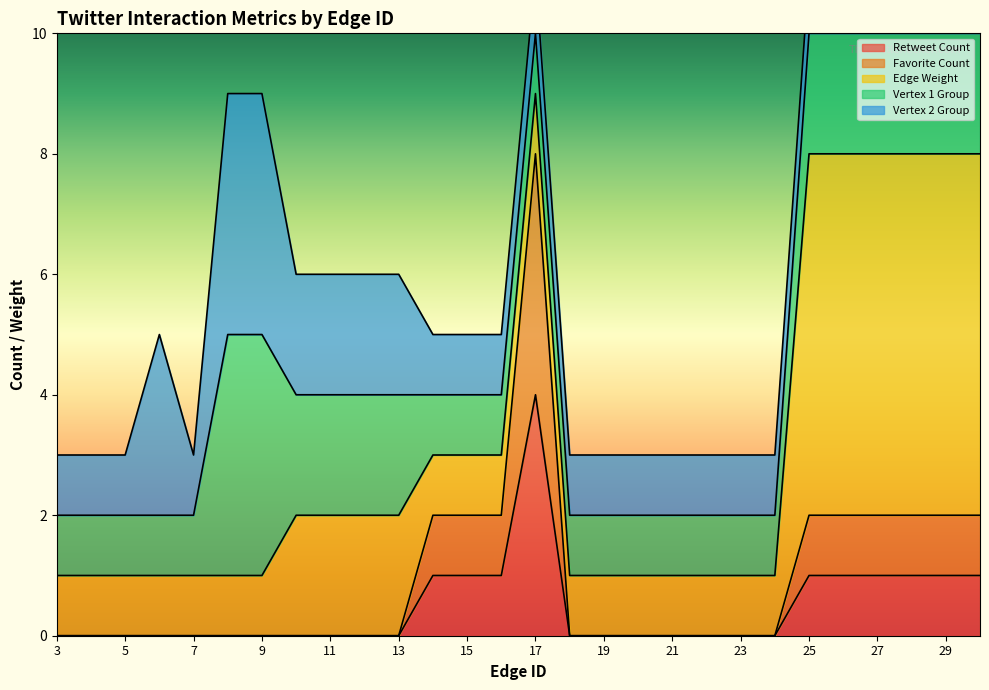

Count the Favorite Count values in the range 0 to 1.

27